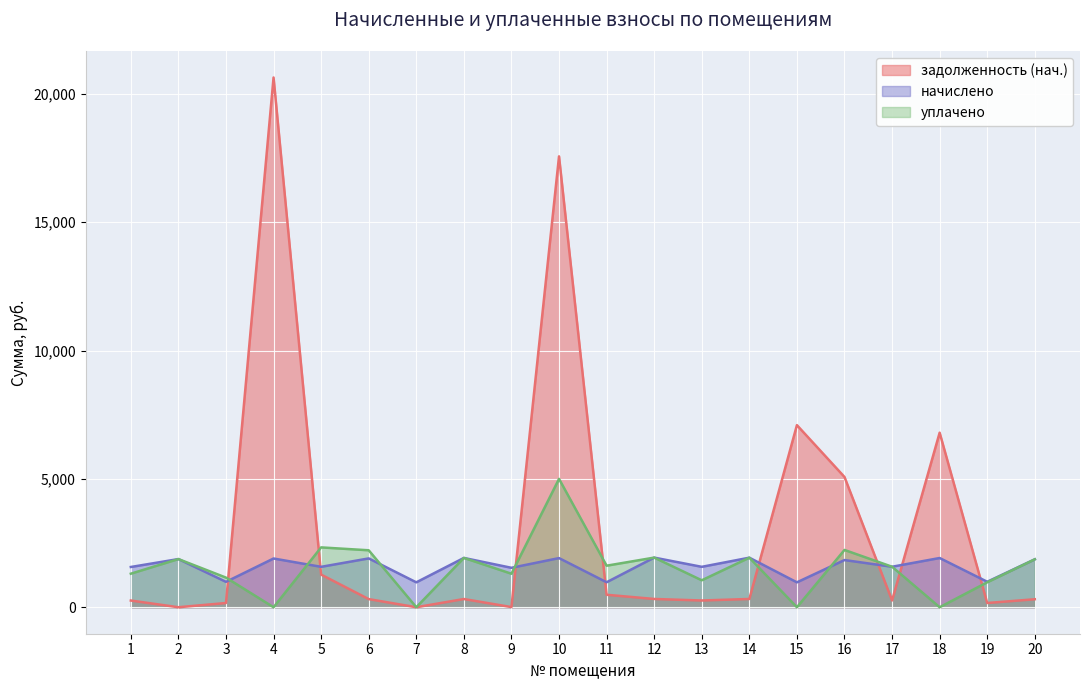

How many interior local valleys does the начислено series have?

9